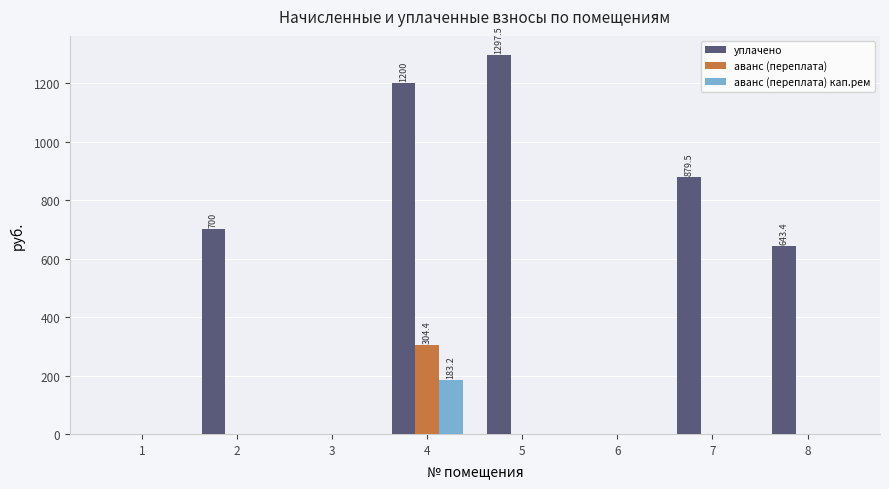

What is the sum of all аванс (переплата) values?

304.4